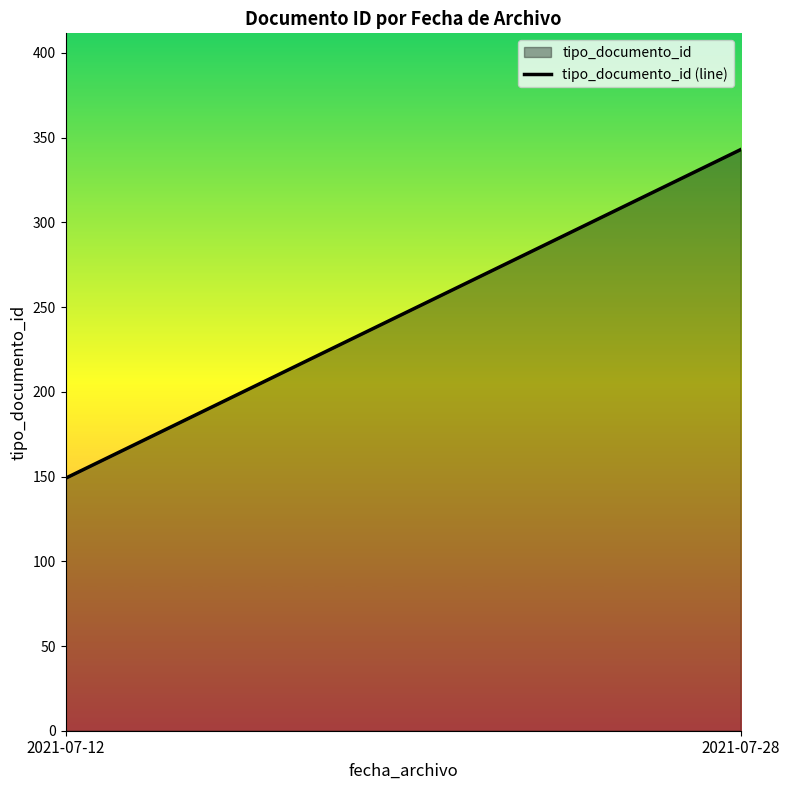

Reading left to right, transcribe all the data shown in this chart.

149	343